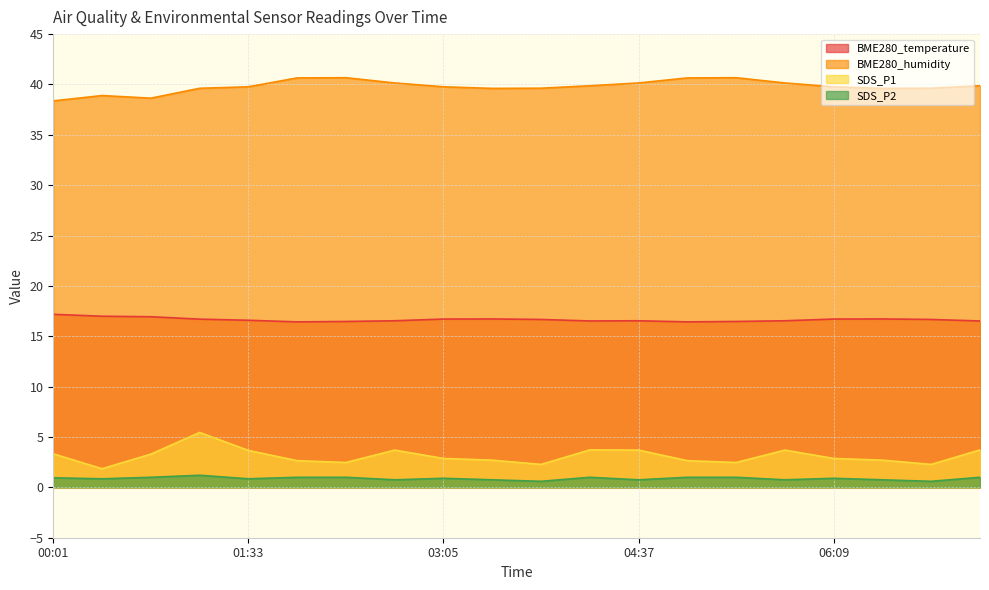

What are all the series names shown in the legend?

BME280_temperature, BME280_humidity, SDS_P1, SDS_P2